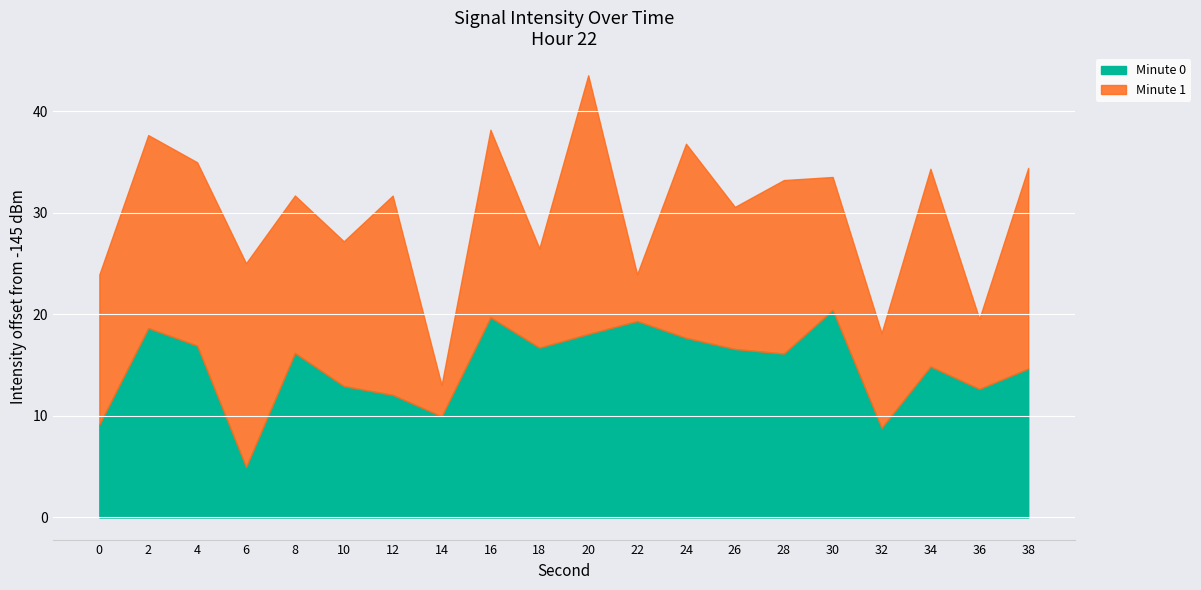

List the labels in order of value, largest first.

30, 16, 22, 2, 20, 24, 4, 18, 26, 8, 28, 34, 38, 10, 36, 12, 14, 0, 32, 6